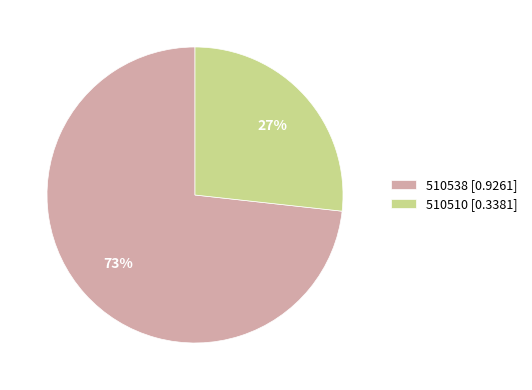

Which slice represents more than half of the pie?

510538